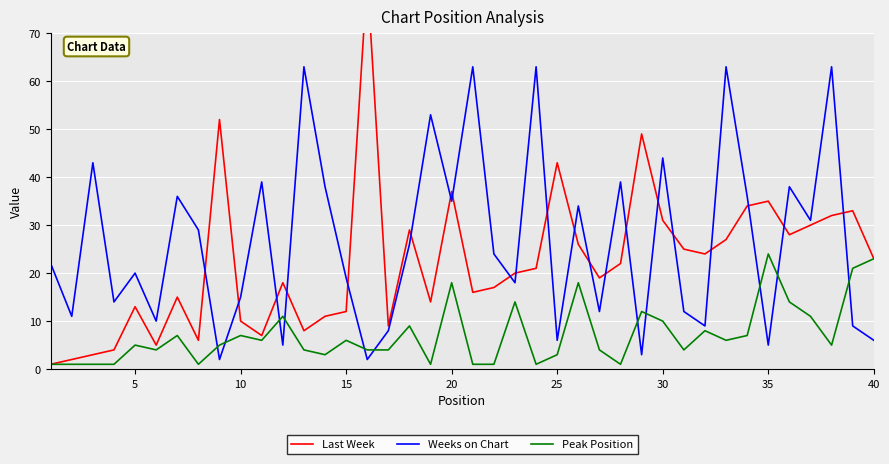

The Weeks on Chart series shows 23 at 10. True or false?

False